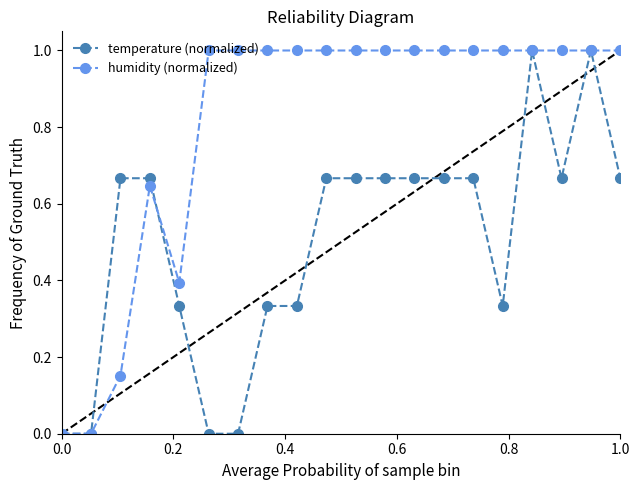

What is the average value of the temperature (normalized) series?

0.5